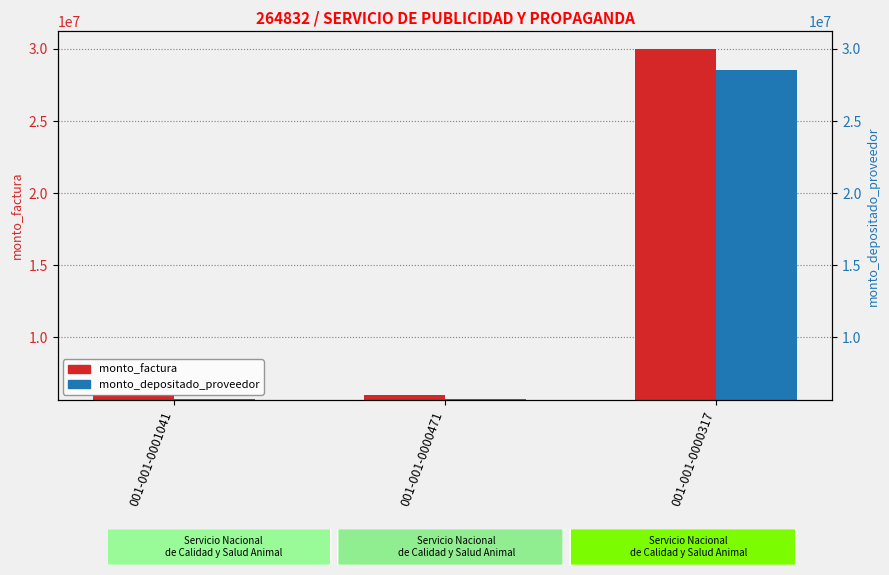

What is the spread (max minus min) of values at 001-001-0001041?

294109.0